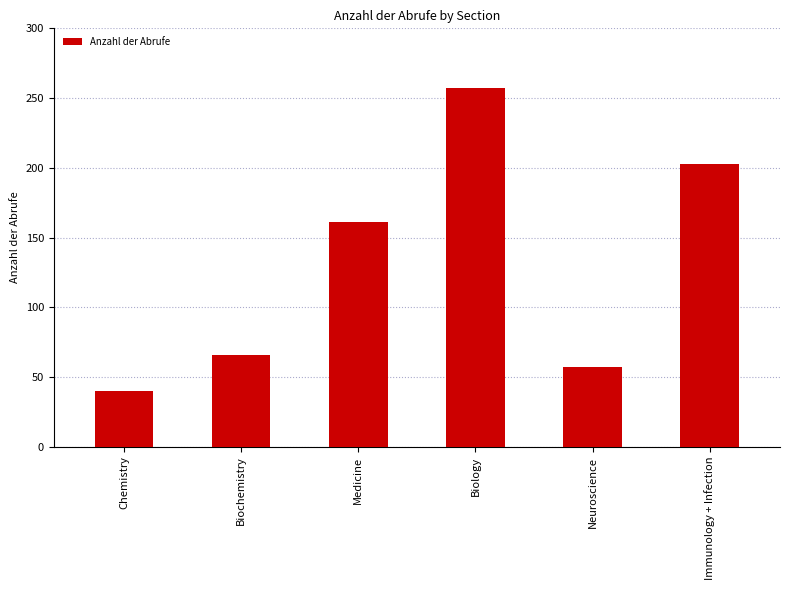

Rank the categories by value from highest to lowest.

Biology, Immunology + Infection, Medicine, Biochemistry, Neuroscience, Chemistry